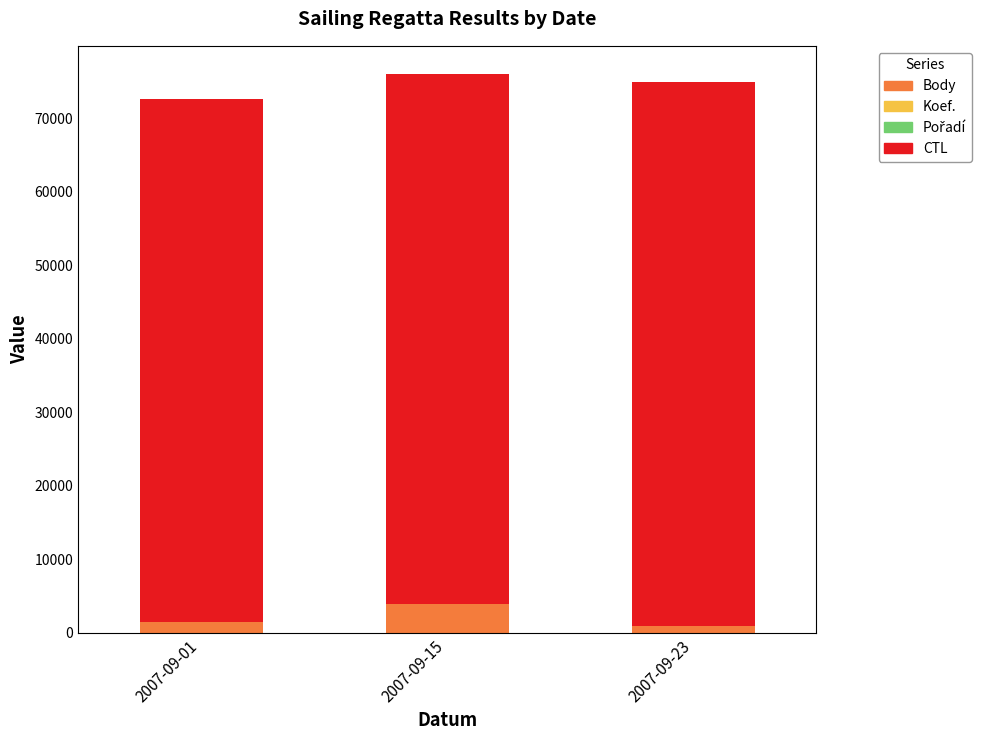

How many distinct data groups are displayed?

4